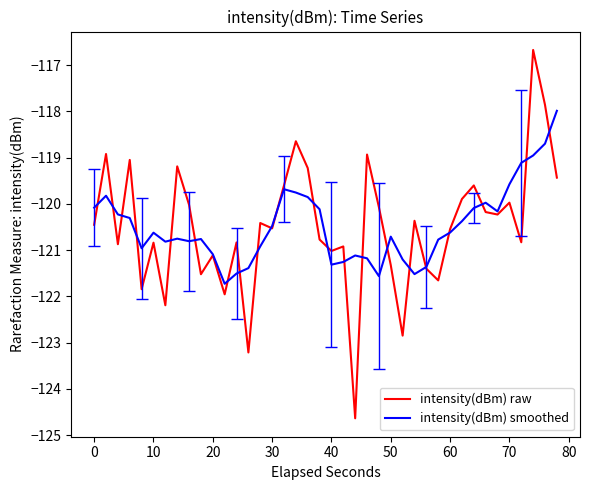

Which series has the widest spread of values?

intensity(dBm) raw